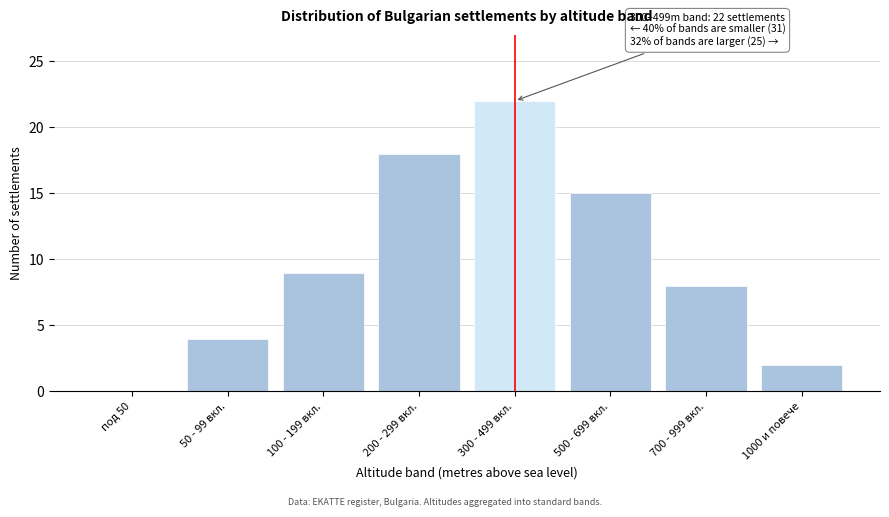

Reading left to right, list all the values displayed in this chart.

под 50=0	50 - 99 вкл.=4	100 - 199 вкл.=9	200 - 299 вкл.=18	300 - 499 вкл.=22	500 - 699 вкл.=15	700 - 999 вкл.=8	1000 и повече=2